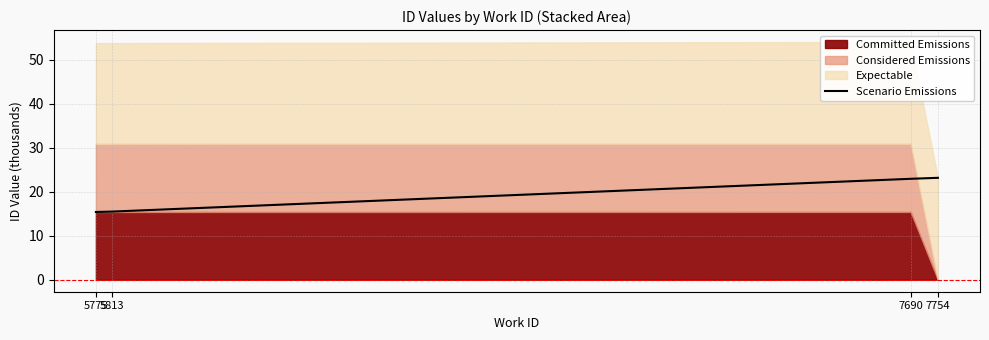

What is the difference between the maximum and second lowest values?

7.7